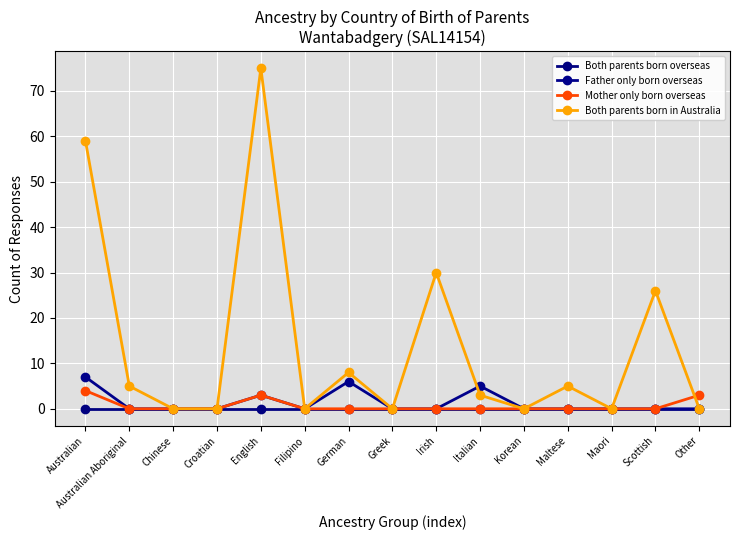

Reading left to right, what are all the values shown in this chart?

Both parents born overseas: 0	0	0	0	0	0	0	0	0	0	0	0	0	0	0
Father only born overseas: 7	0	0	0	3	0	6	0	0	5	0	0	0	0	0
Mother only born overseas: 4	0	0	0	3	0	0	0	0	0	0	0	0	0	3
Both parents born in Australia: 59	5	0	0	75	0	8	0	30	3	0	5	0	26	0